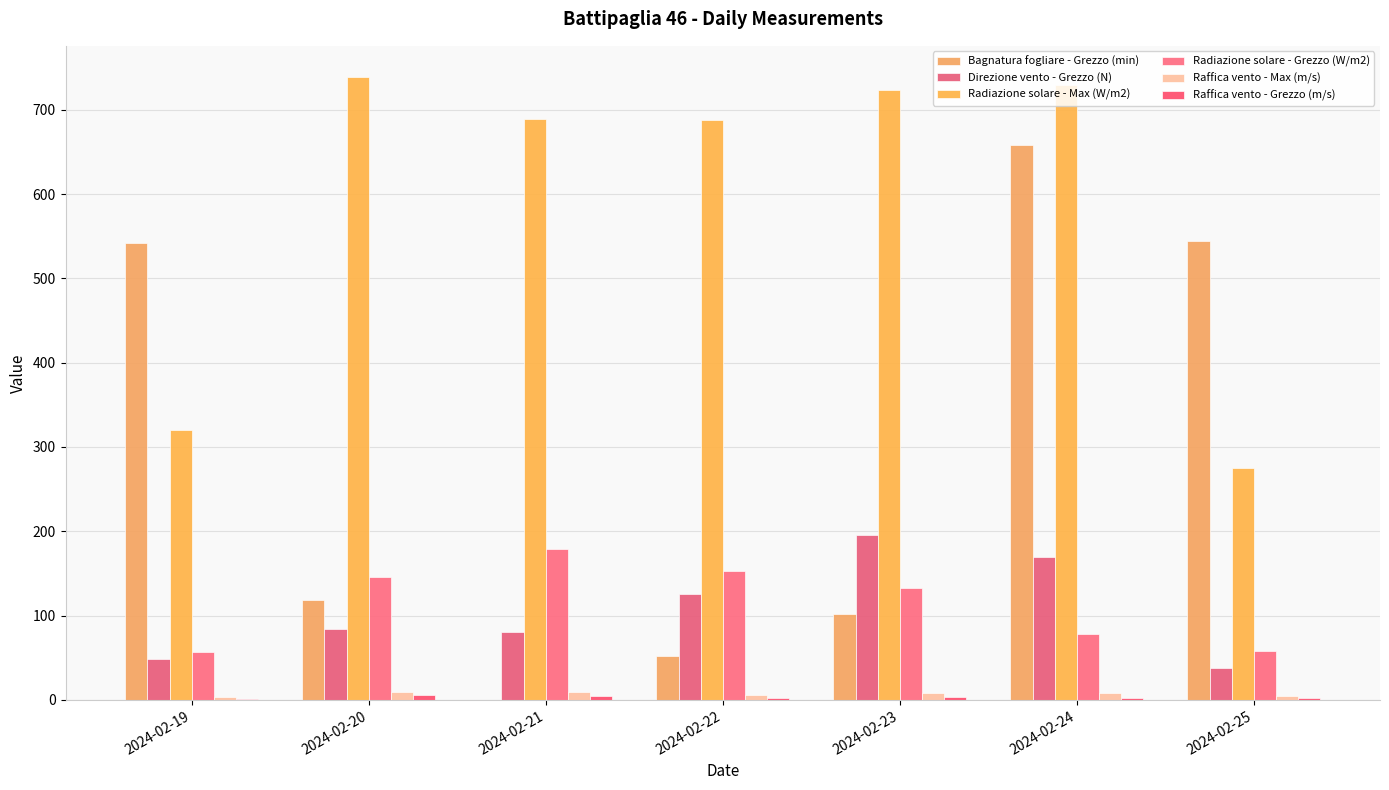

How many series are shown in this chart?

6